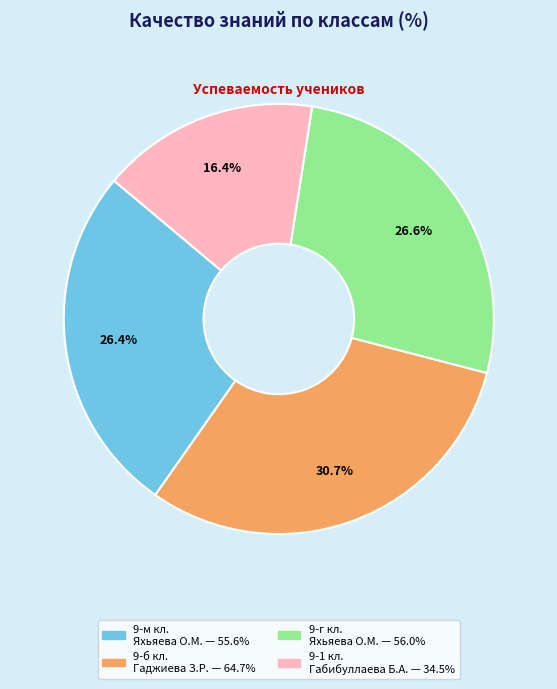

How many segments does this pie chart have?

4